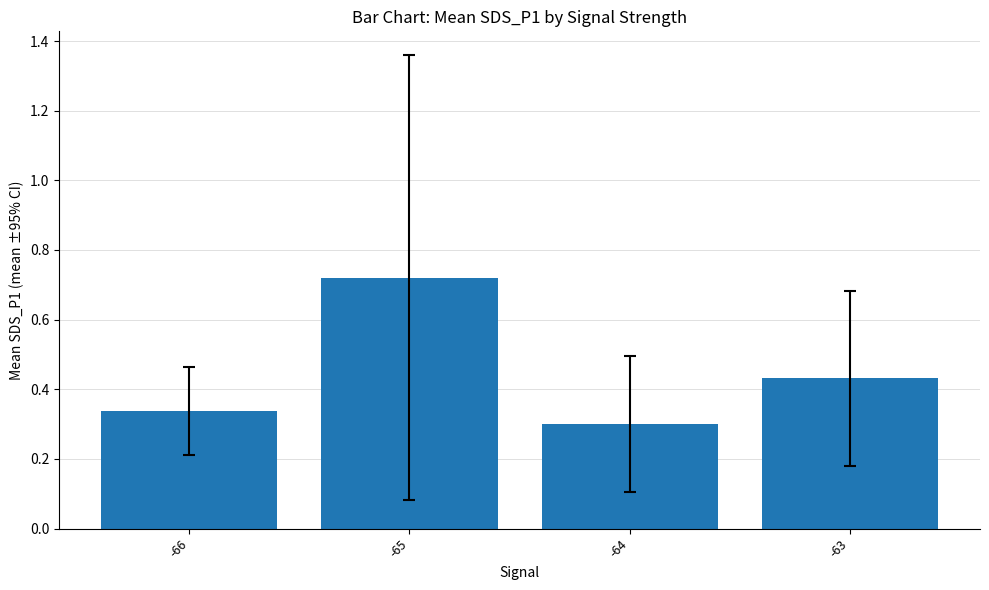

Which label corresponds to the smallest value in the chart?

-64